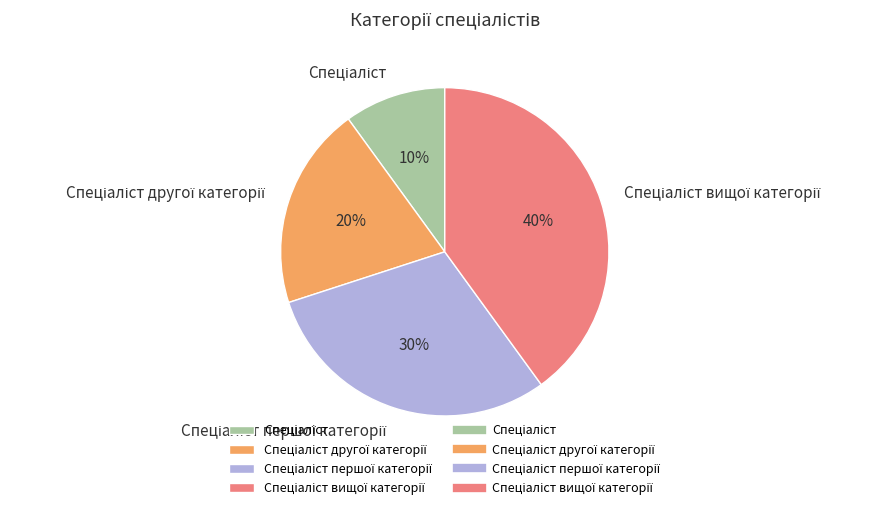

Is there a majority slice in this chart?

No